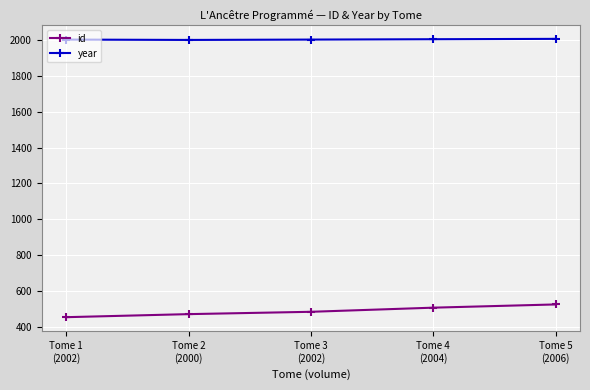

True or false: id and year intersect in this chart.

False